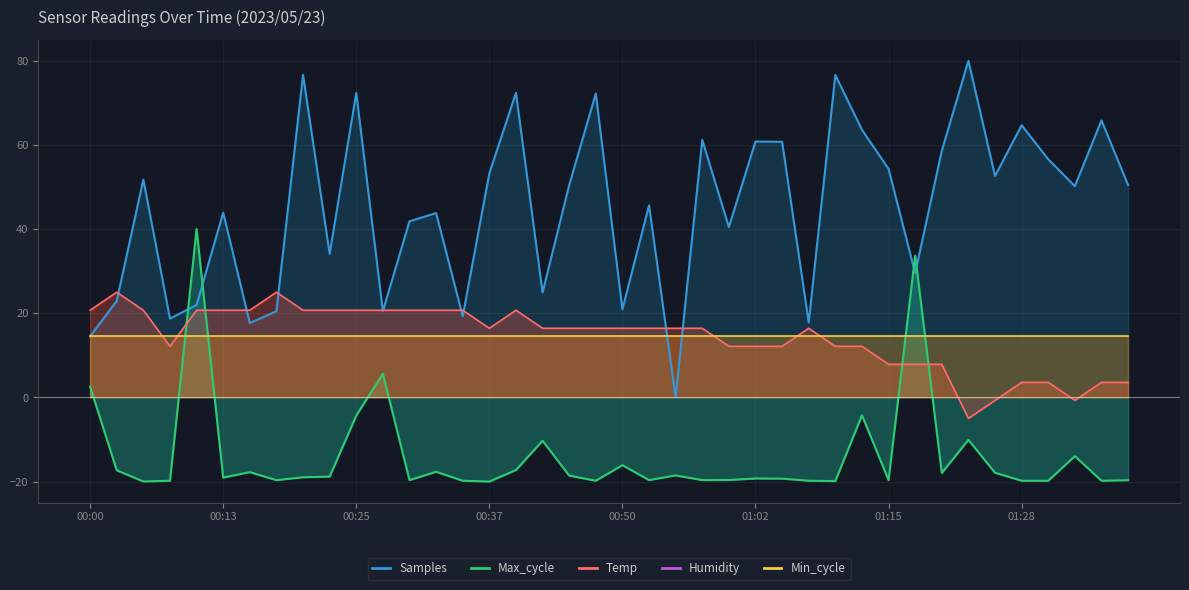

What is the sum of the Max_cycle values at 01:28 and 00:08?

-39.6